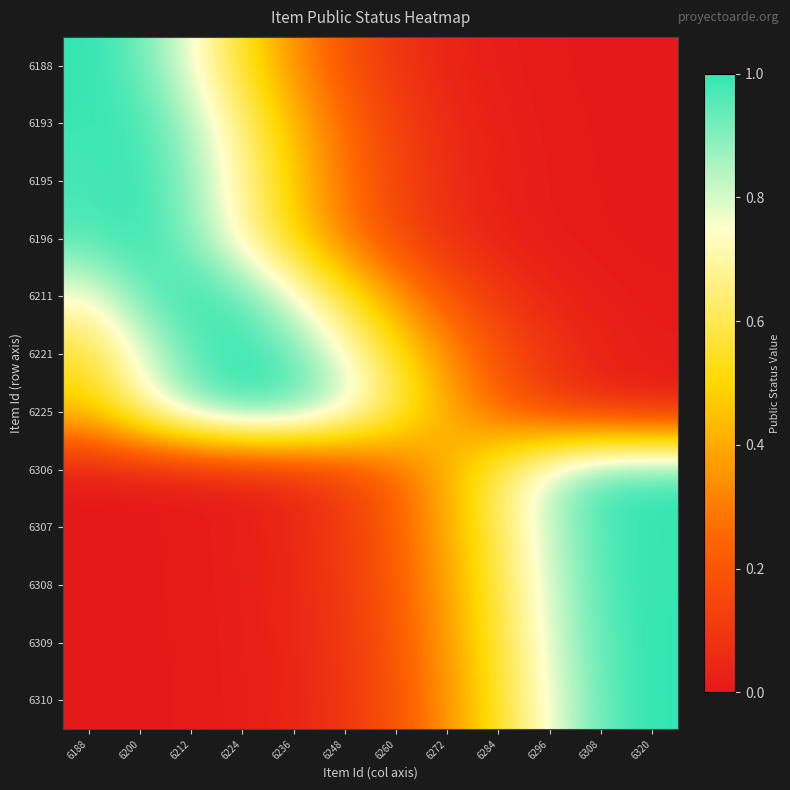

Which series has the largest range (max minus min)?

6310